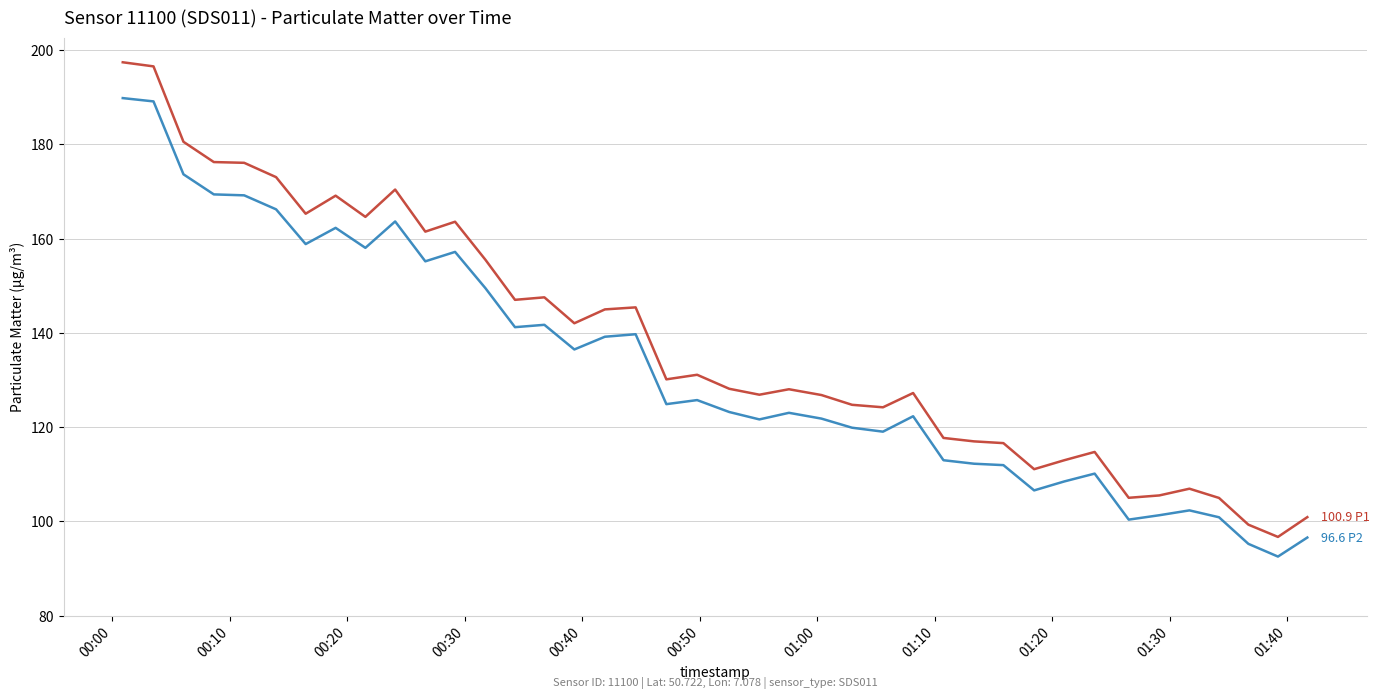

What is the greatest value displayed?

197.4